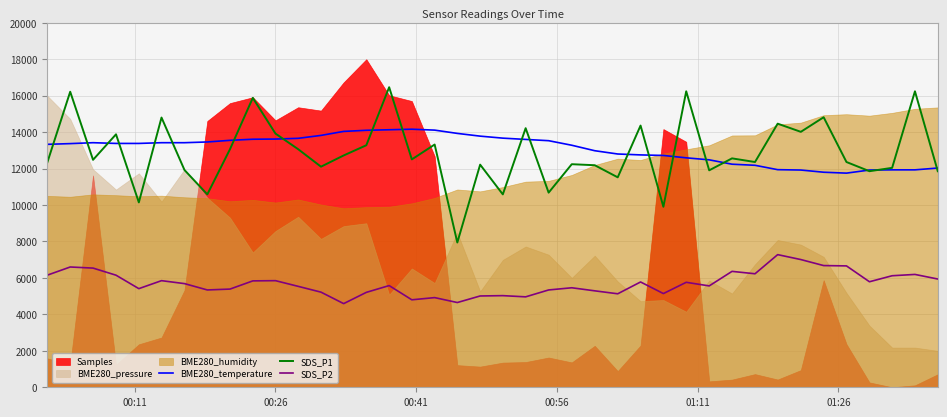

What is the maximum value for BME280_temperature?

14160.0